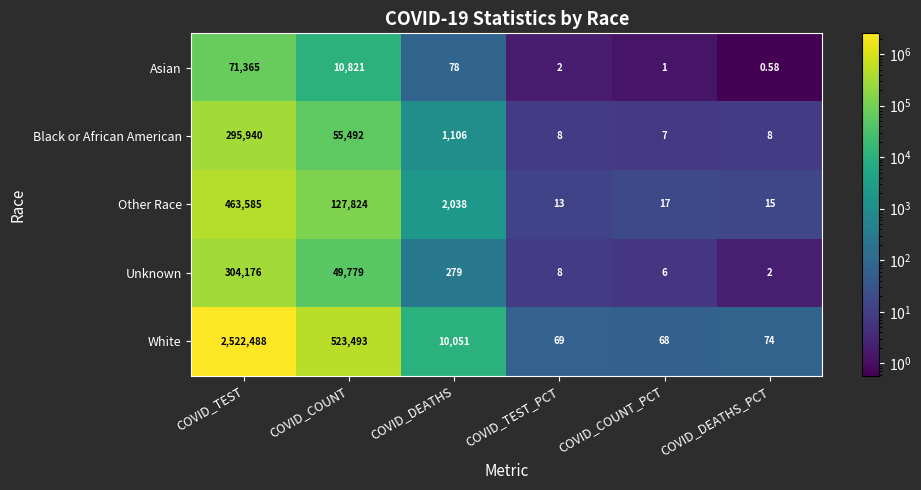

Which series changed the most between COVID_TEST_PCT and COVID_COUNT_PCT?

Other Race